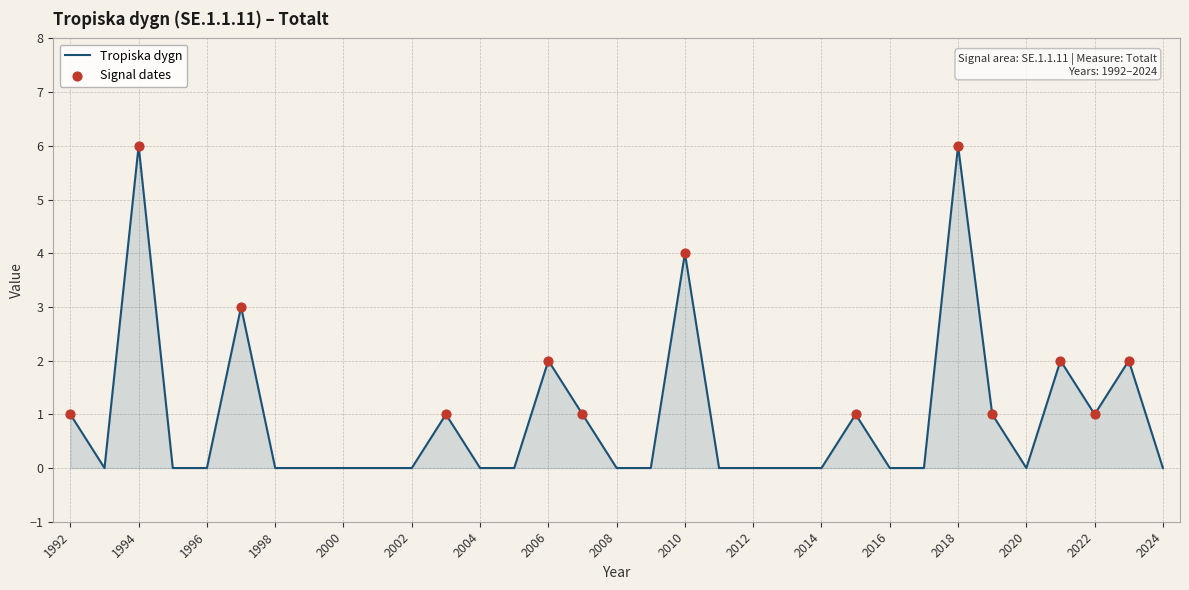

What is the greatest value displayed?

6